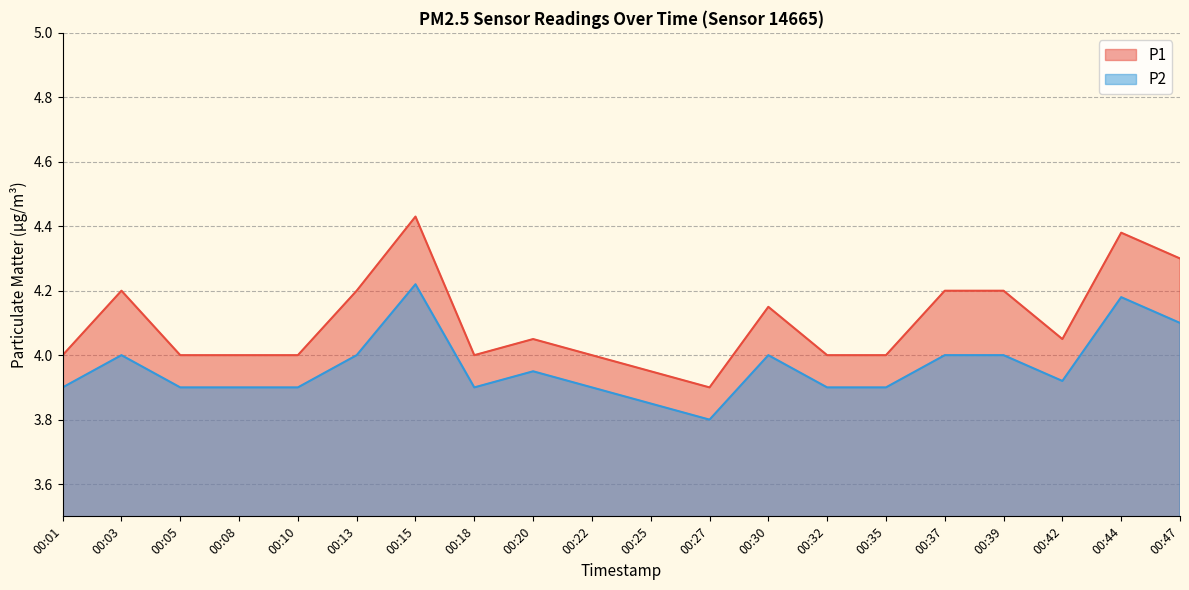

Reading left to right, transcribe all the data shown in this chart.

P1: 00:01=4.0	00:03=4.2	00:05=4.0	00:08=4.0	00:10=4.0	00:13=4.2	00:15=4.4	00:18=4.0	00:20=4.0	00:22=4.0	00:25=4.0	00:27=3.9	00:30=4.2	00:32=4.0	00:35=4.0	00:37=4.2	00:39=4.2	00:42=4.0	00:44=4.4	00:47=4.3
P2: 00:01=3.9	00:03=4.0	00:05=3.9	00:08=3.9	00:10=3.9	00:13=4.0	00:15=4.2	00:18=3.9	00:20=4.0	00:22=3.9	00:25=3.9	00:27=3.8	00:30=4.0	00:32=3.9	00:35=3.9	00:37=4.0	00:39=4.0	00:42=3.9	00:44=4.2	00:47=4.1